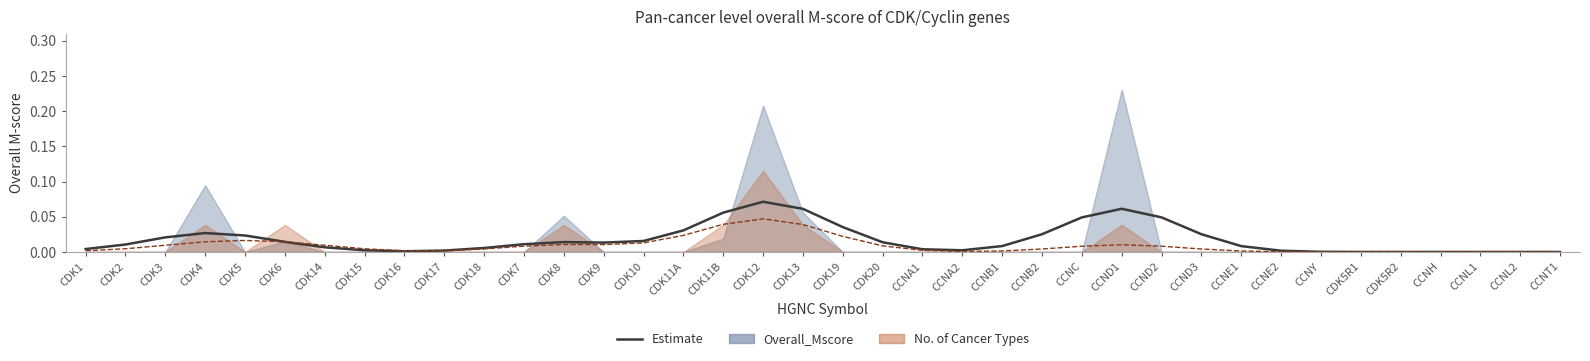

Is it true that the value at CCND3 is 0.0?

False